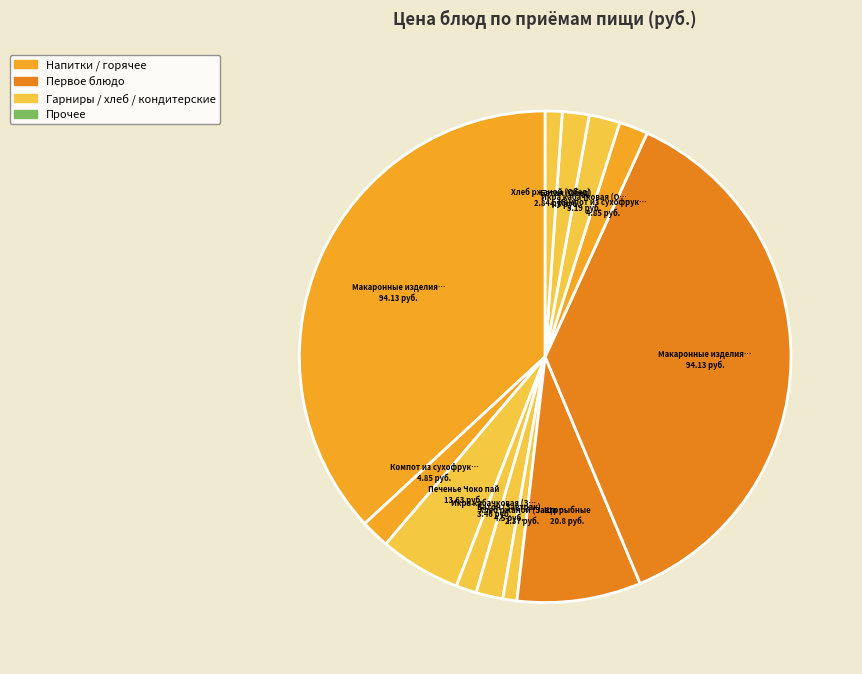

Which category has the smallest portion of the pie?

Хлеб ржаной (Завтрак)